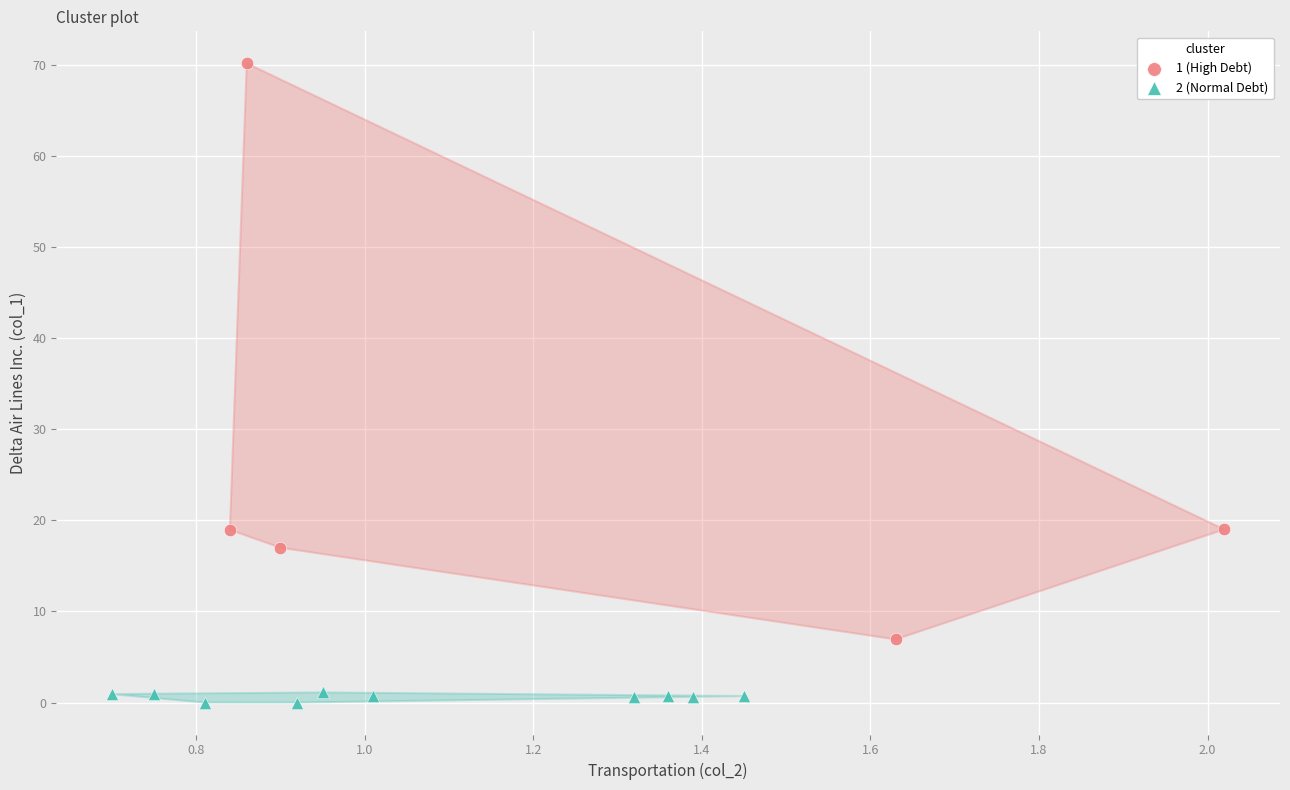

Which series contains the lowest Y value?

2 (Normal Debt)